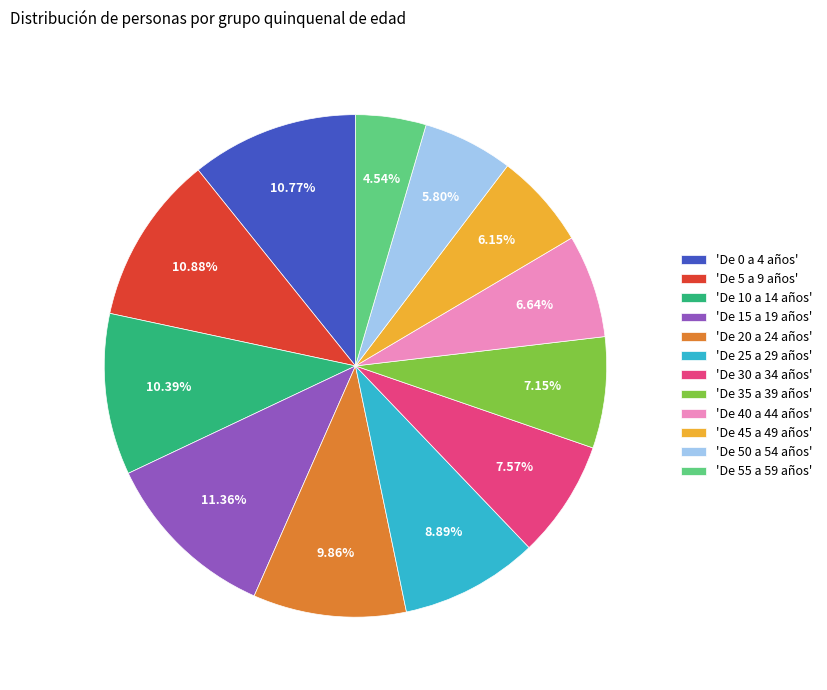

Is the sum of 'De 50 a 54 años' and 'De 45 a 49 años' greater than half?

No